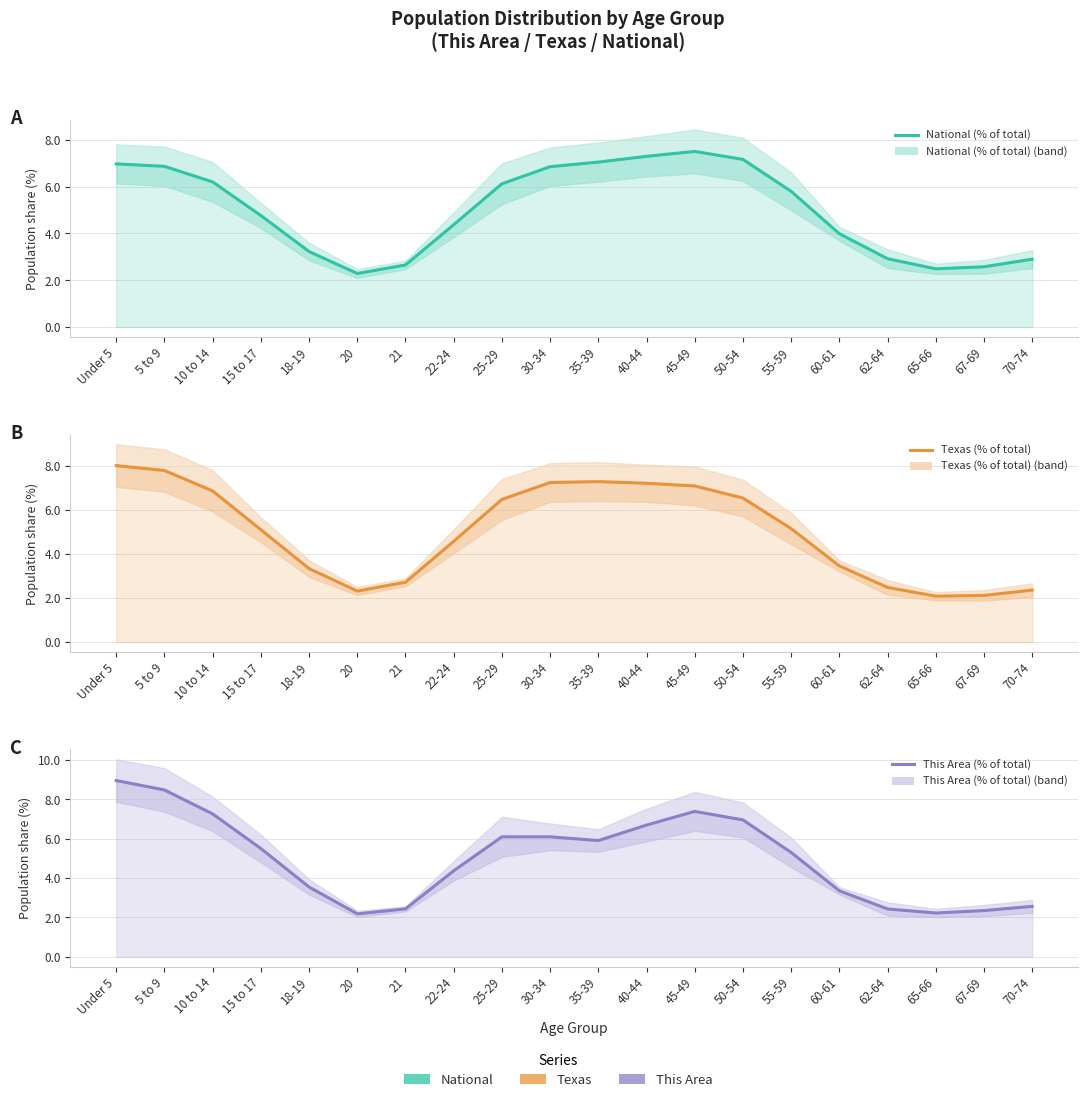

What is the difference between the highest and lowest values at 18-19?

0.3